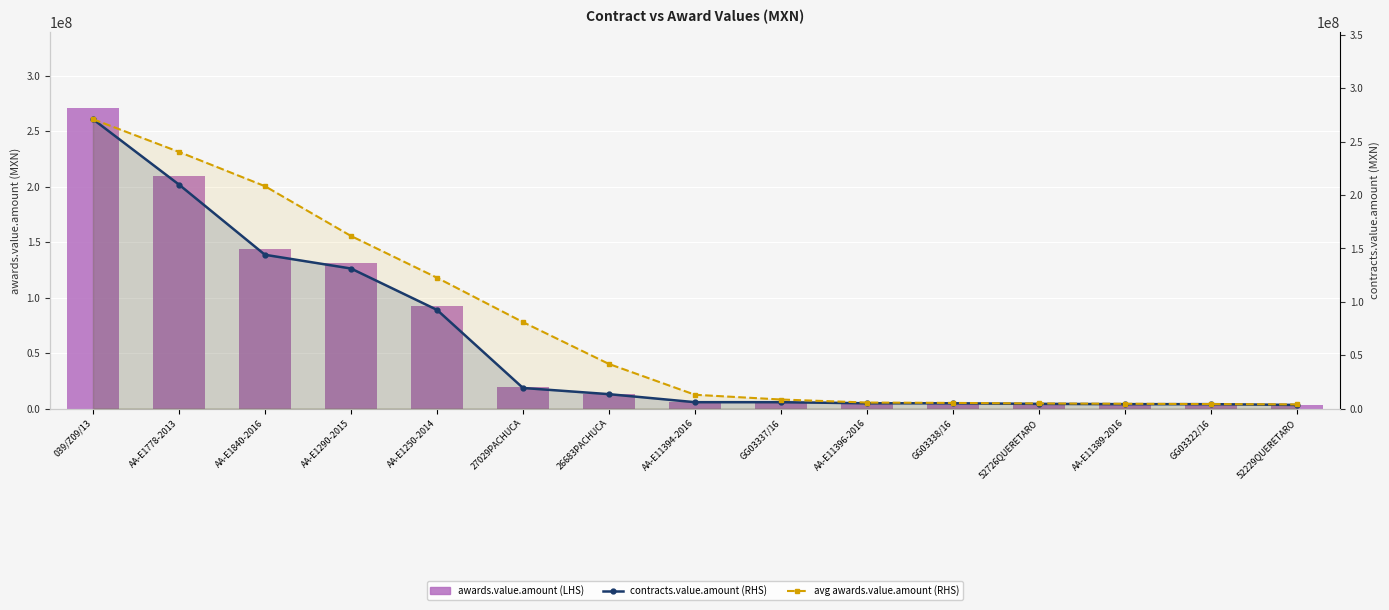

The avg awards.value.amount (RHS) series shows 5261666.7 at GG03338/16. True or false?

True